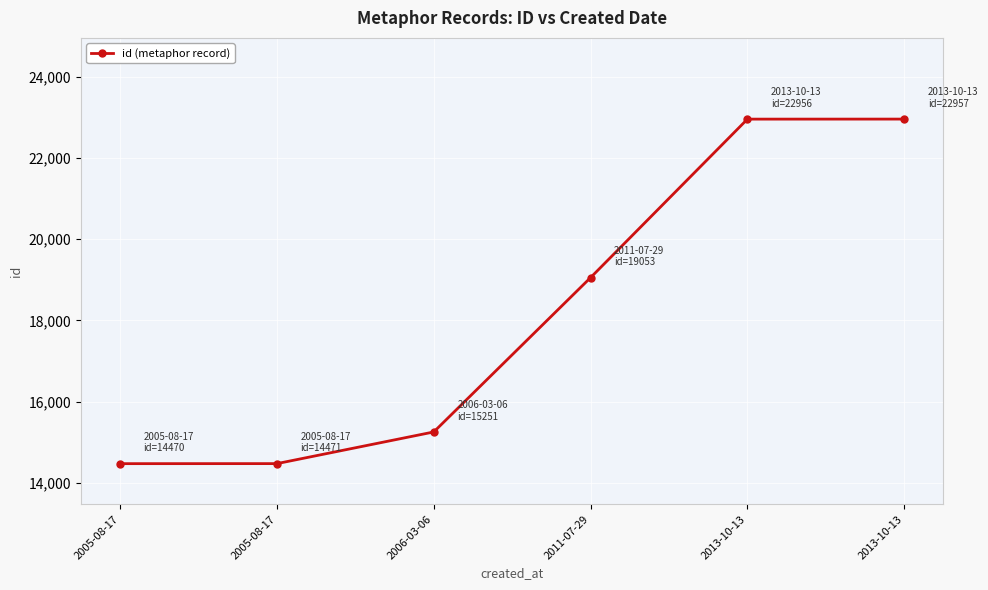

Between 2005-08-17 and 2013-10-13, which is larger?

2013-10-13